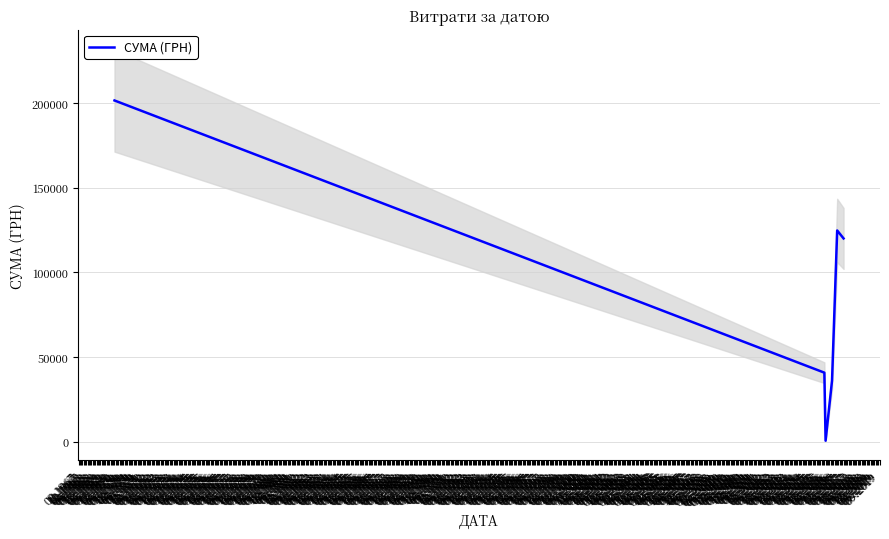

How many lines are shown in the chart?

1